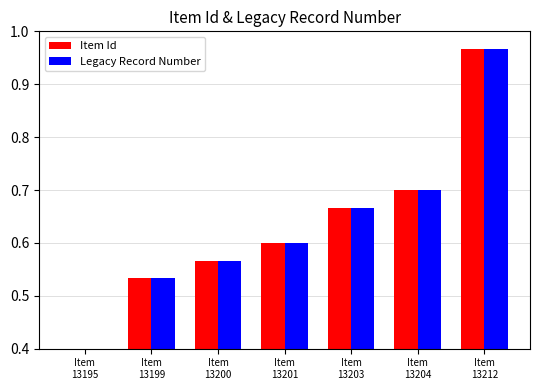

Which category has the lowest value across all series?

Item
13195